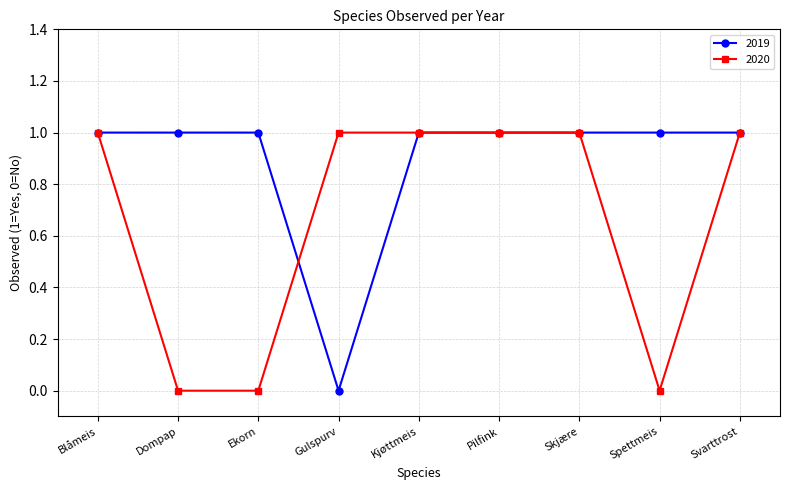

Reading right to left, list all the values displayed in this chart.

2019: Svarttrost=1	Spettmeis=1	Skjære=1	Pilfink=1	Kjøttmeis=1	Gulspurv=0	Ekorn=1	Dompap=1	Blåmeis=1
2020: Svarttrost=1	Spettmeis=0	Skjære=1	Pilfink=1	Kjøttmeis=1	Gulspurv=1	Ekorn=0	Dompap=0	Blåmeis=1